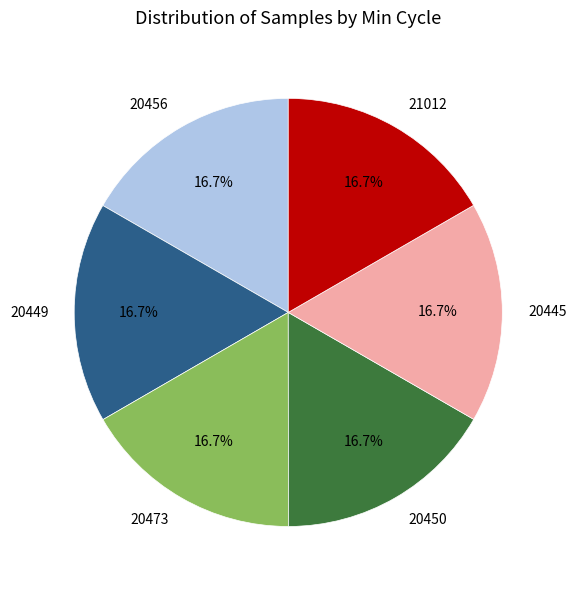

Does any single category account for the majority?

No